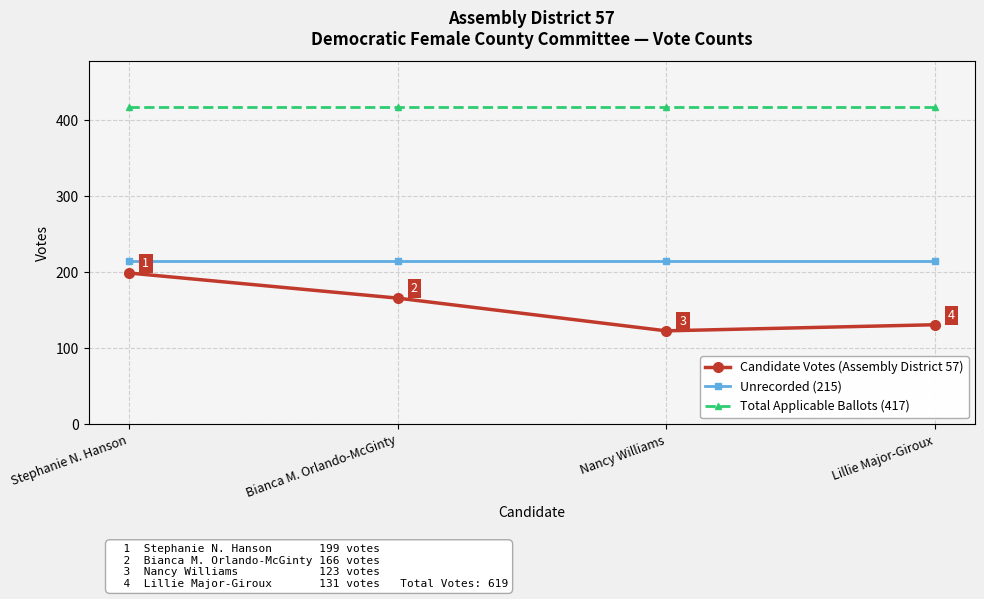

Count the number of categories in the chart.

4